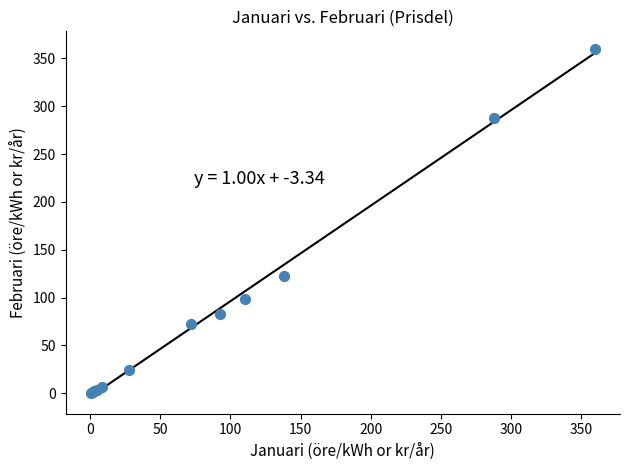

What Y value in the scatter plot is closest to 180?

122.6